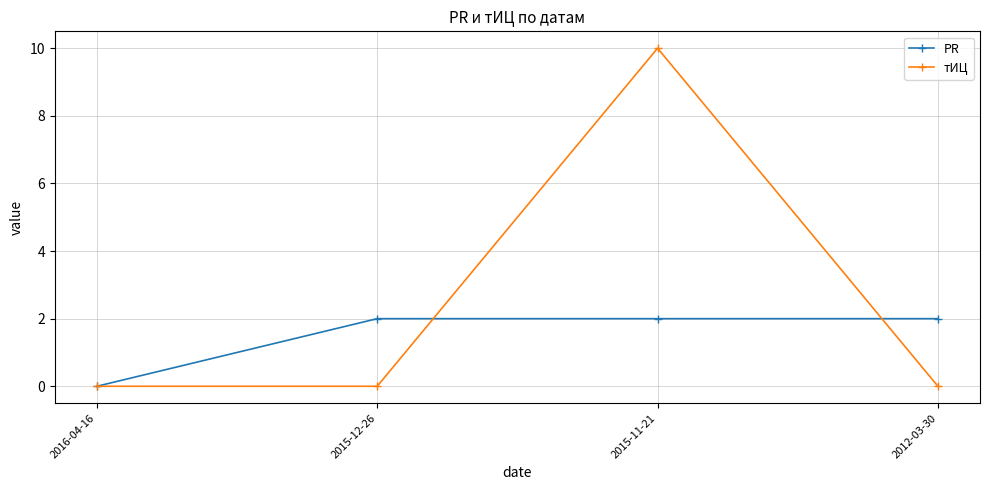

How many тИЦ values are between 0 and 10?

4